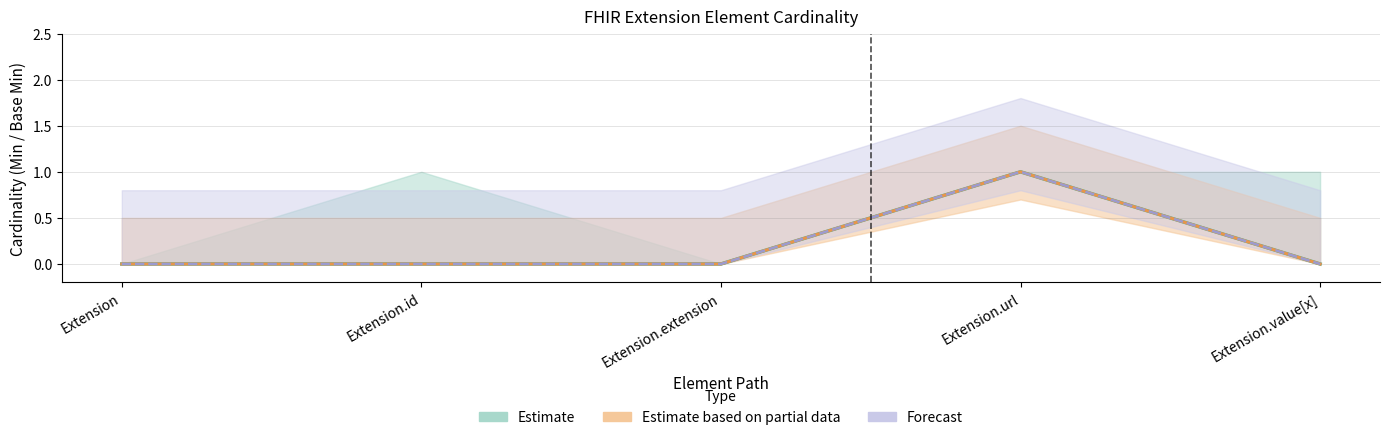

What is the label of the 2nd point from the right?

Extension.url